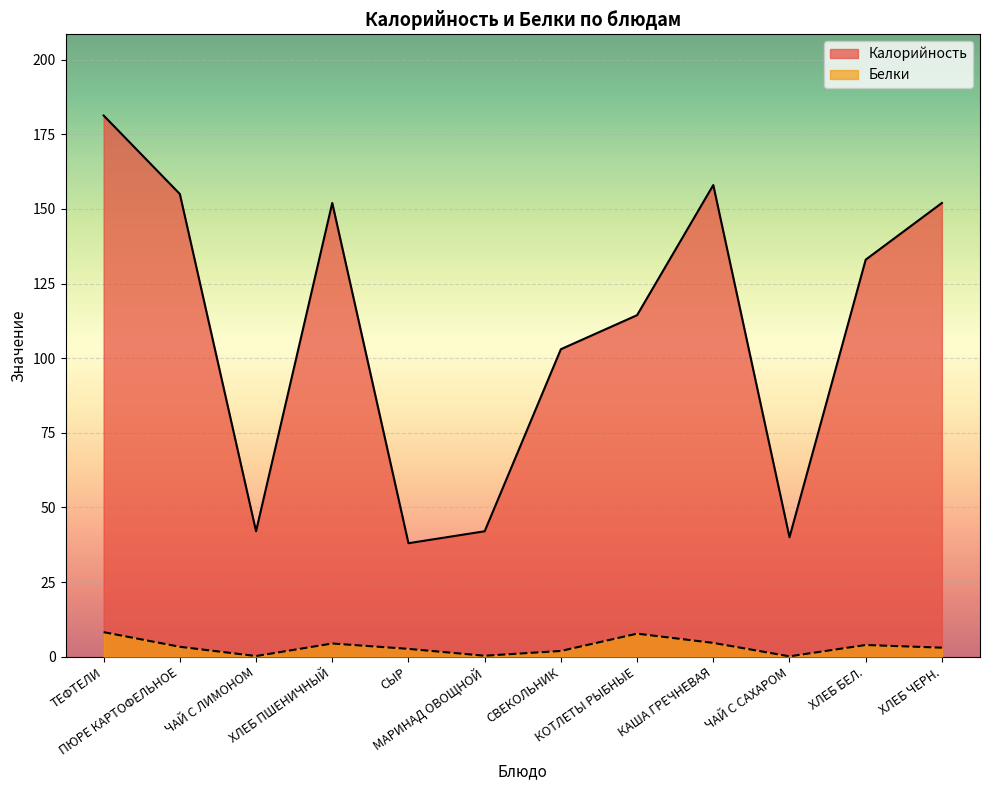

In Калорийность, how many points are lower than both neighbors (excluding endpoints)?

3